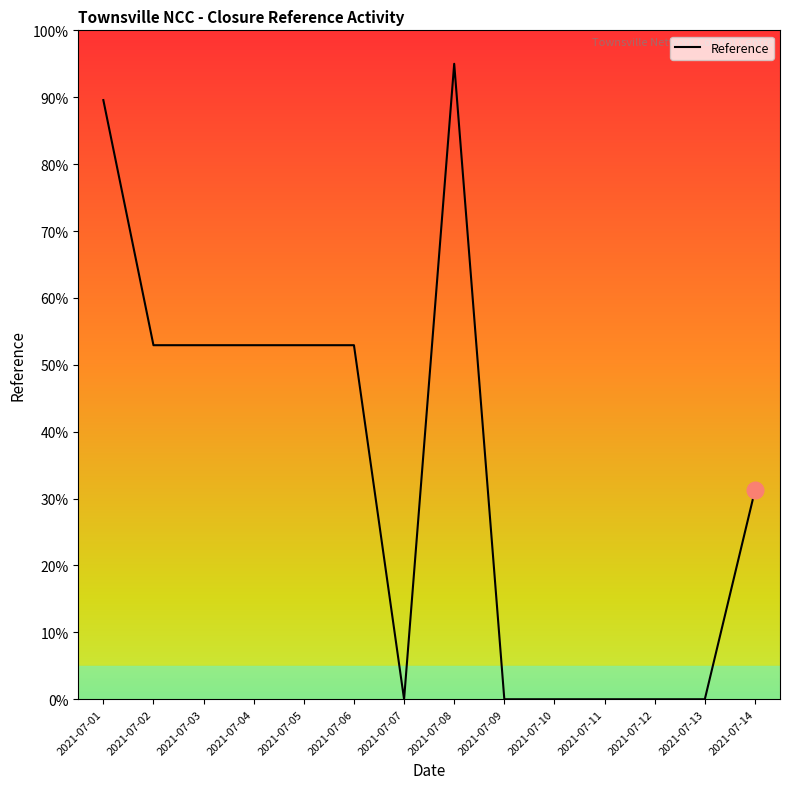

What is the change in value from 2021-07-02 to 2021-07-08?

+42.1